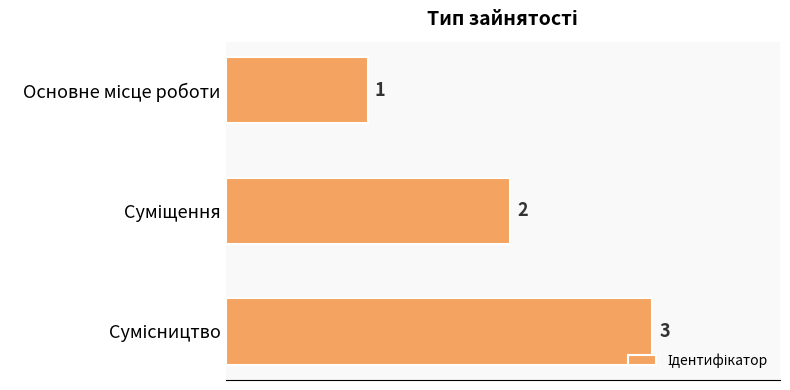

Are the bars grouped side by side (vs. stacked)?

No